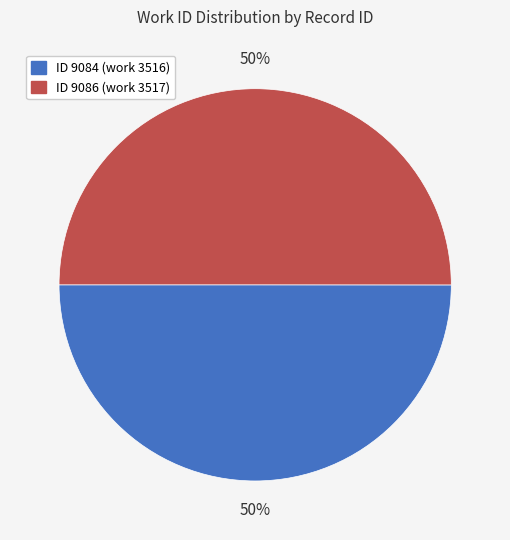

To the nearest percent, what is the average slice percentage?

50%